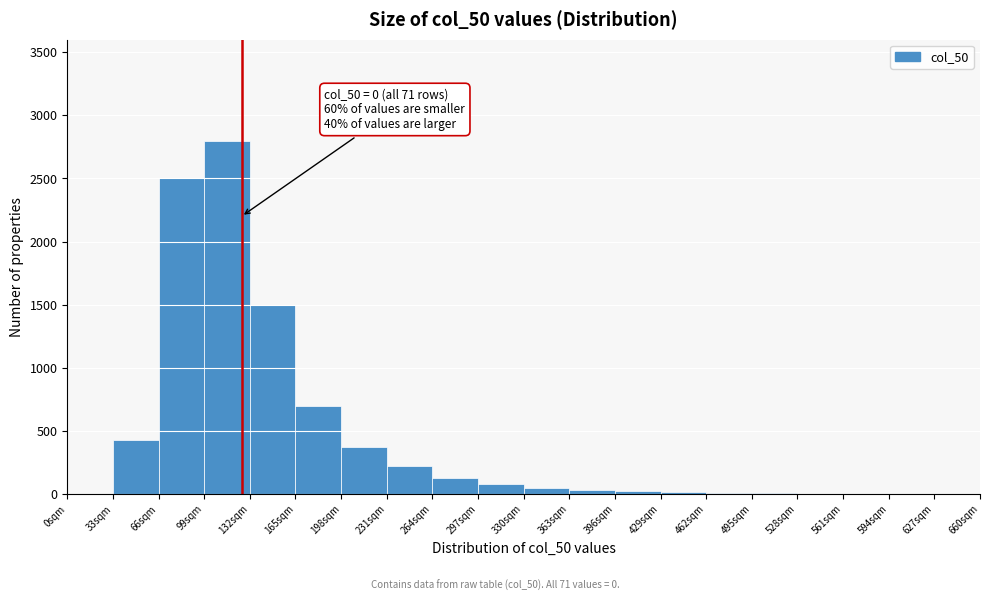

Which range on the x-axis has the tallest bar?

99 to 132